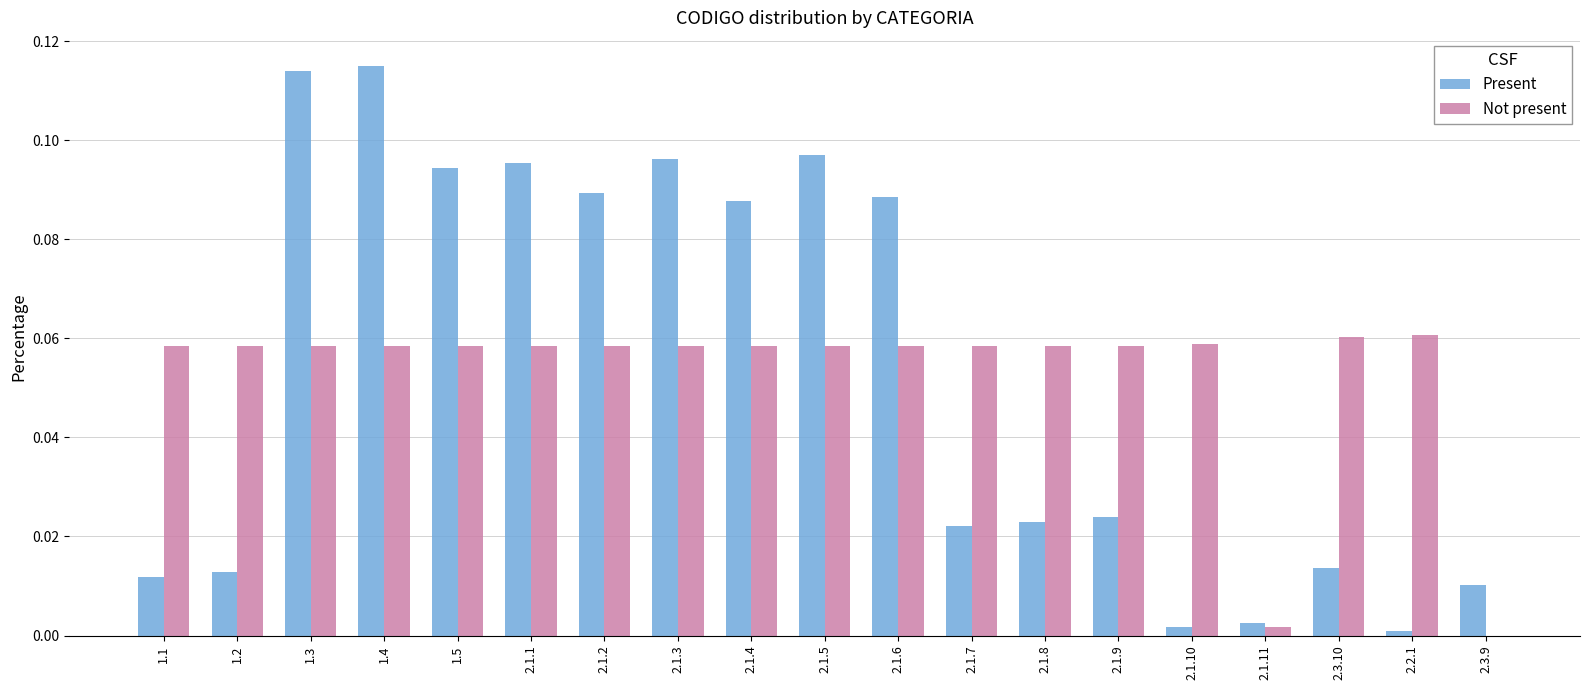

What is the sum of all Present values?

1.0